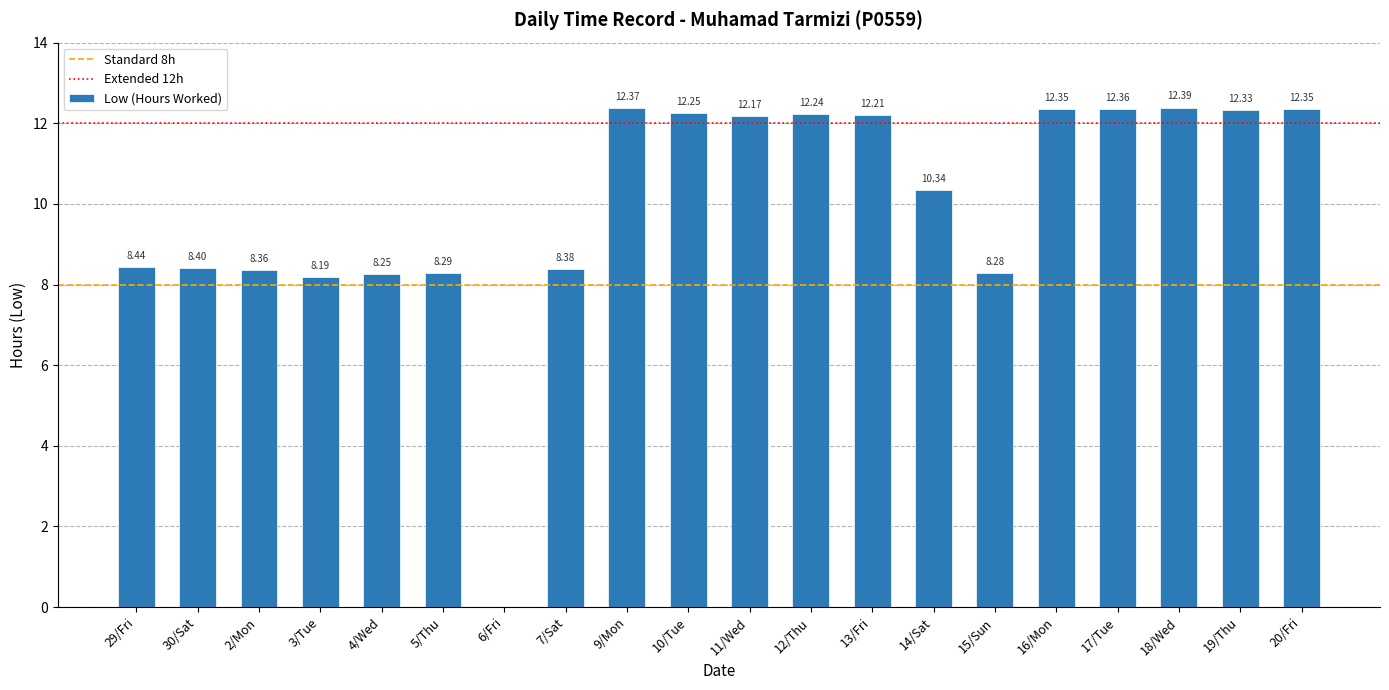

What is the difference between the values at 14/Sat and 19/Thu?

2.0